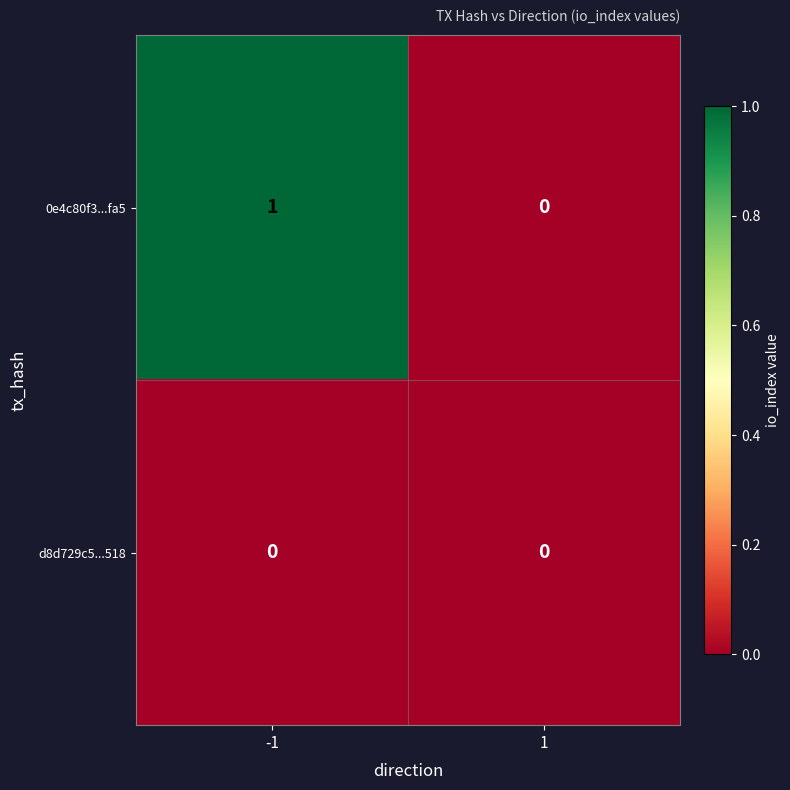

Which series has the largest total across all categories?

0e4c80f3...fa5